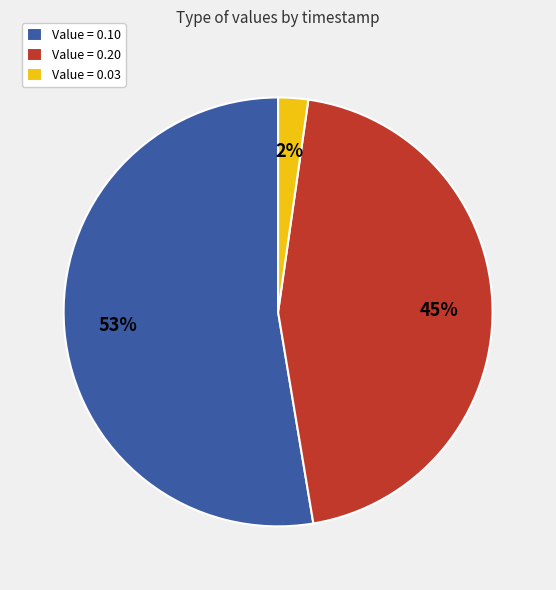

How many segments does this pie chart have?

3